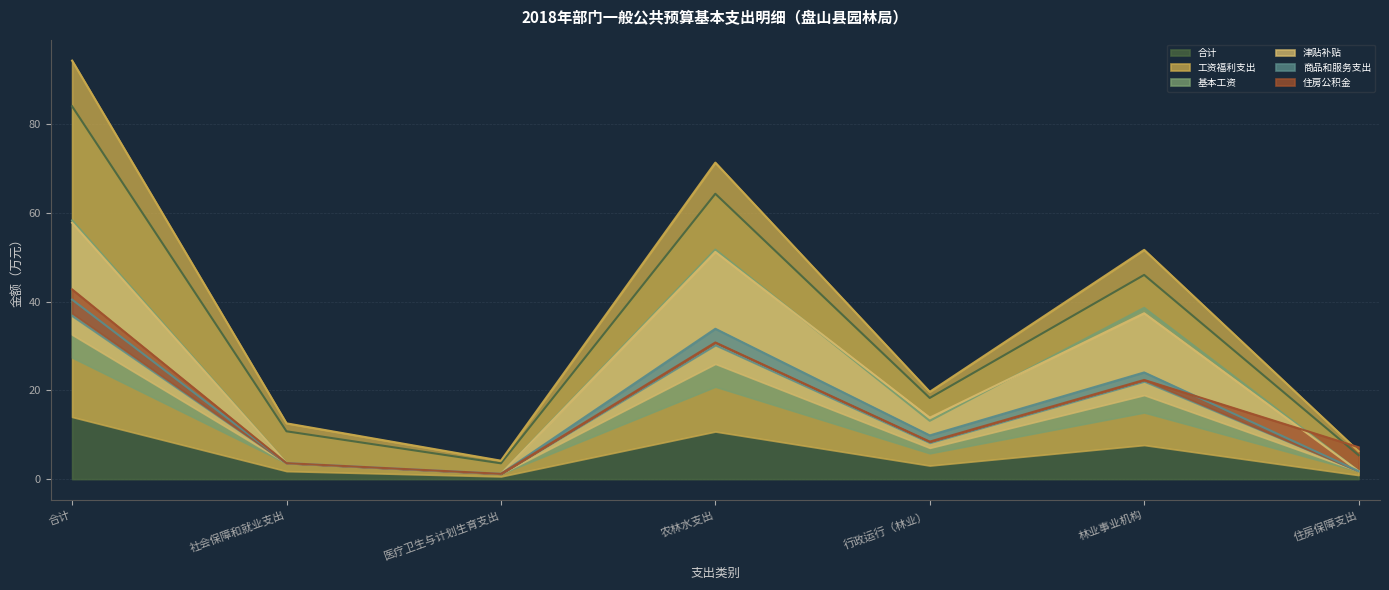

Which series changed the most between 农林水支出 and 住房保障支出?

工资福利支出